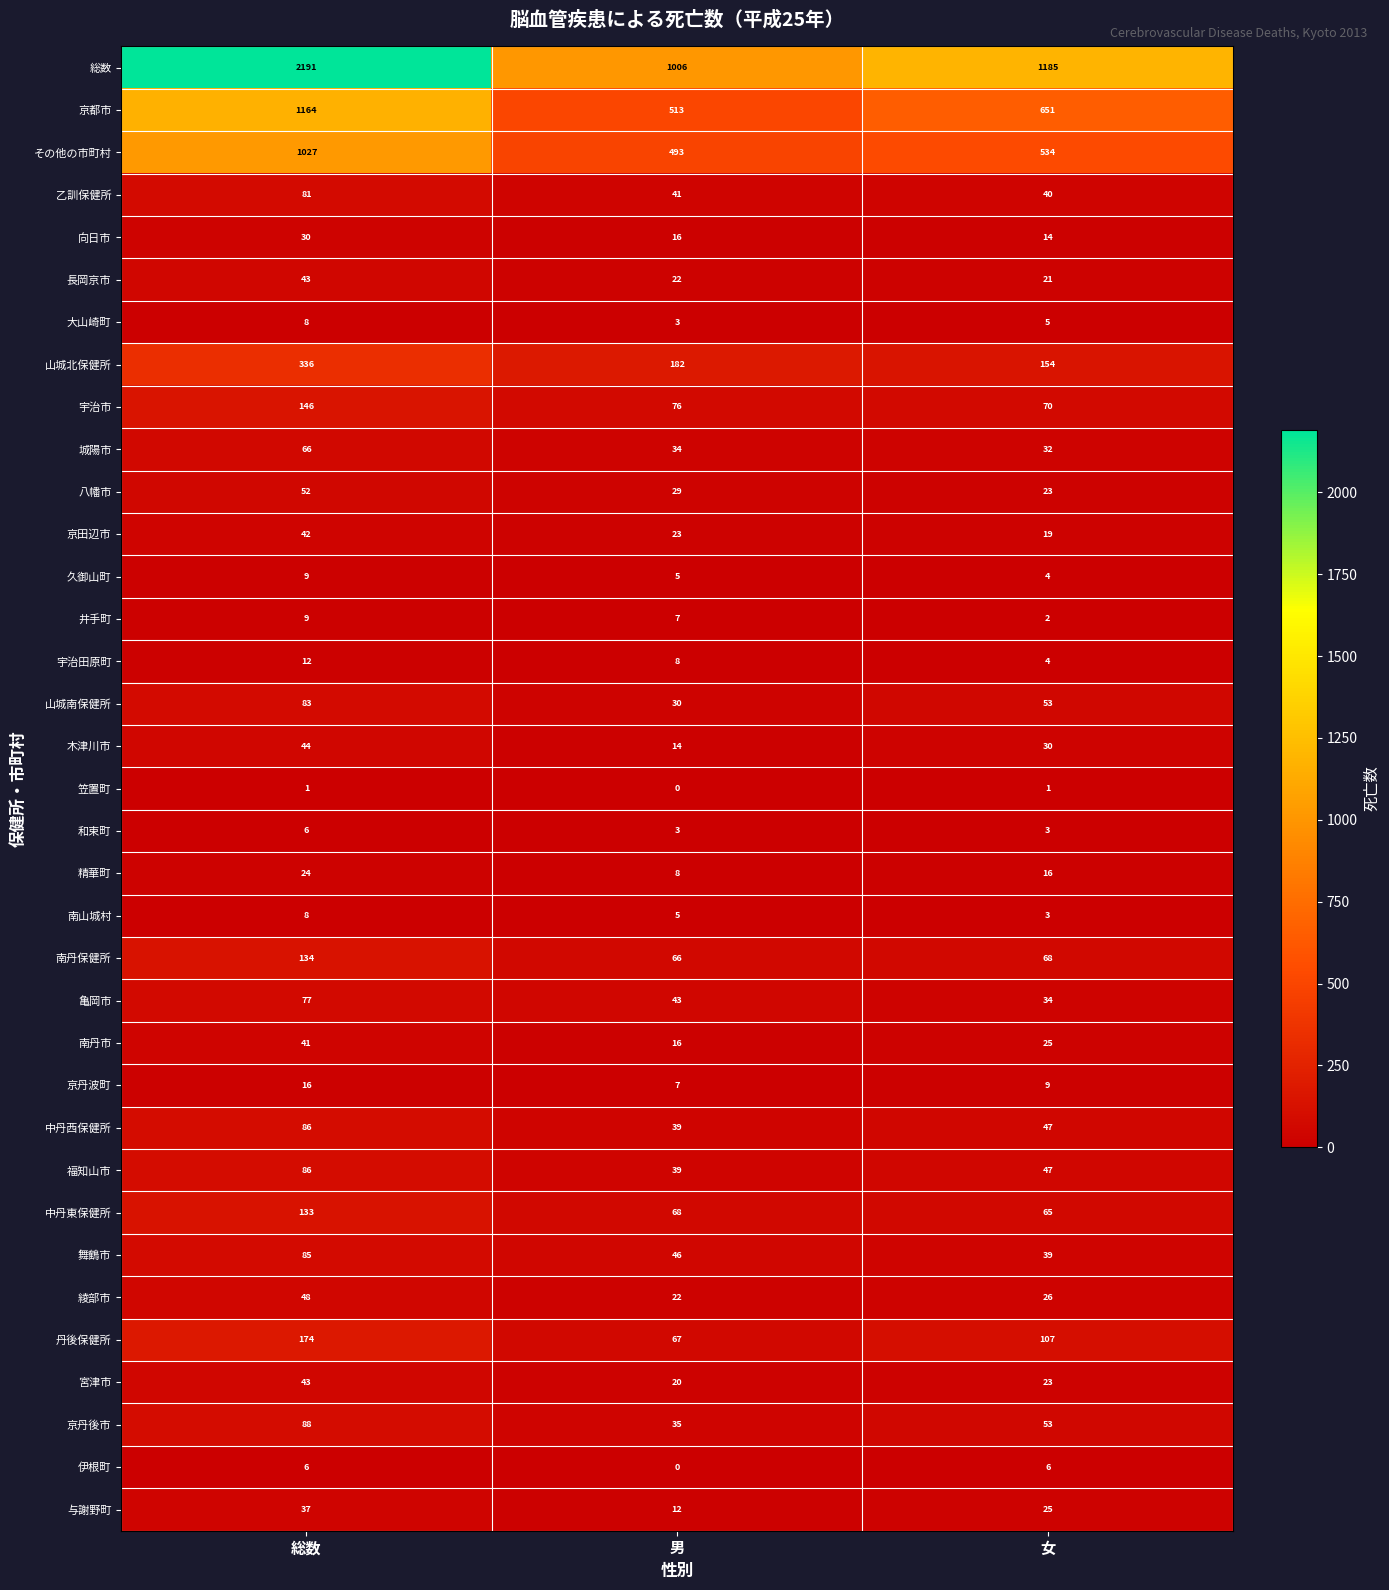

Count the 精華町 values in the range 8 to 24.

3